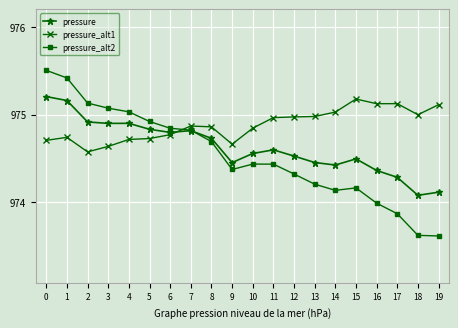

Which series changed the most between 1 and 13?

pressure_alt2